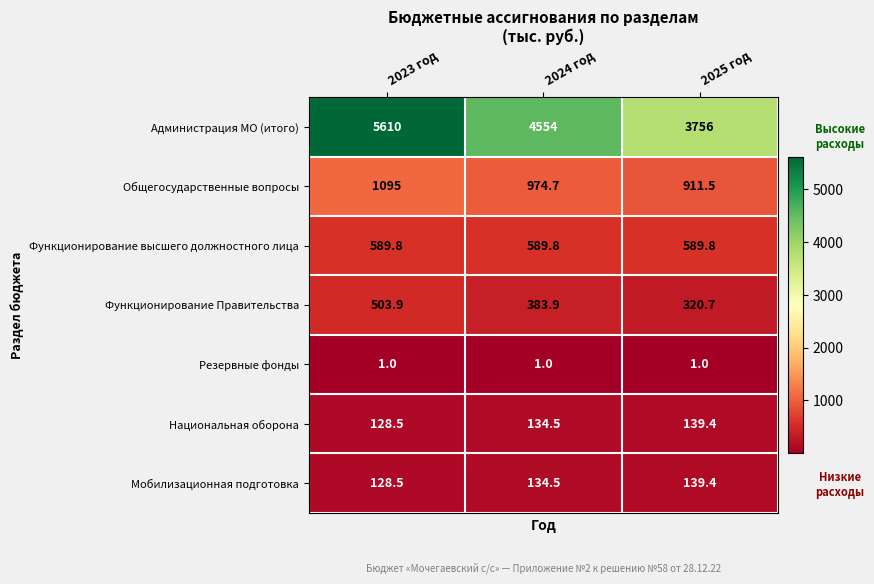

Is it true that Мобилизационная подготовка equals 216.4 at 2023 год?

False